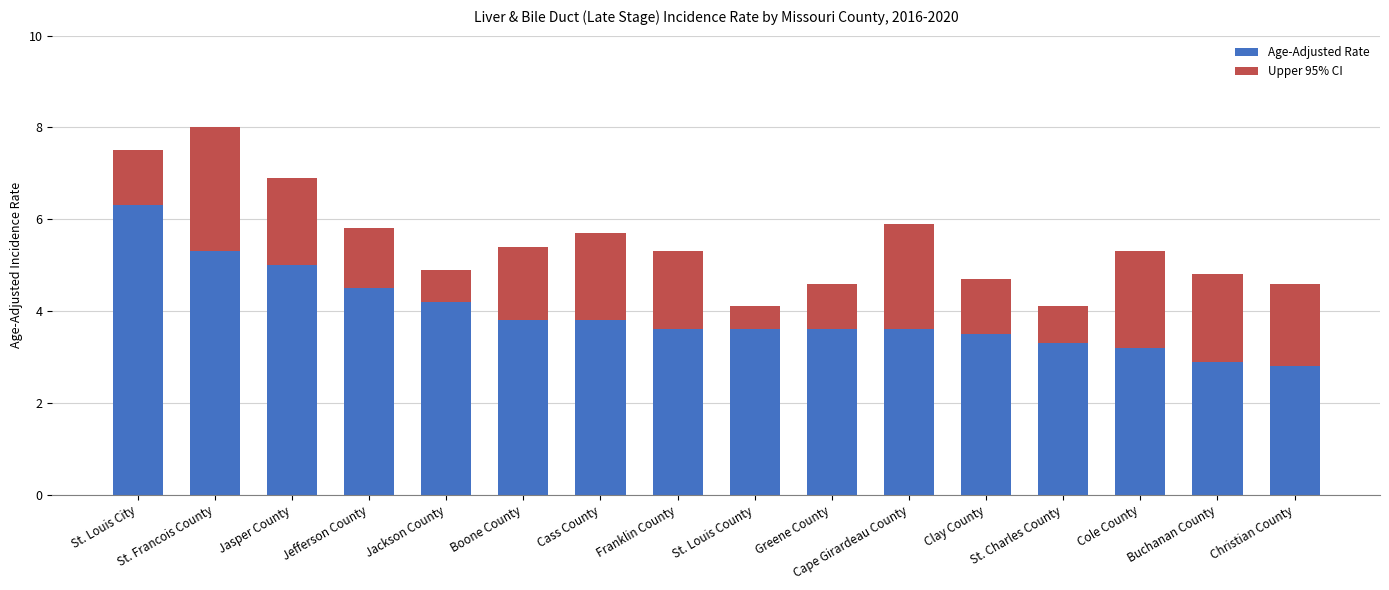

At which label does Age-Adjusted Rate reach its peak?

St. Louis City